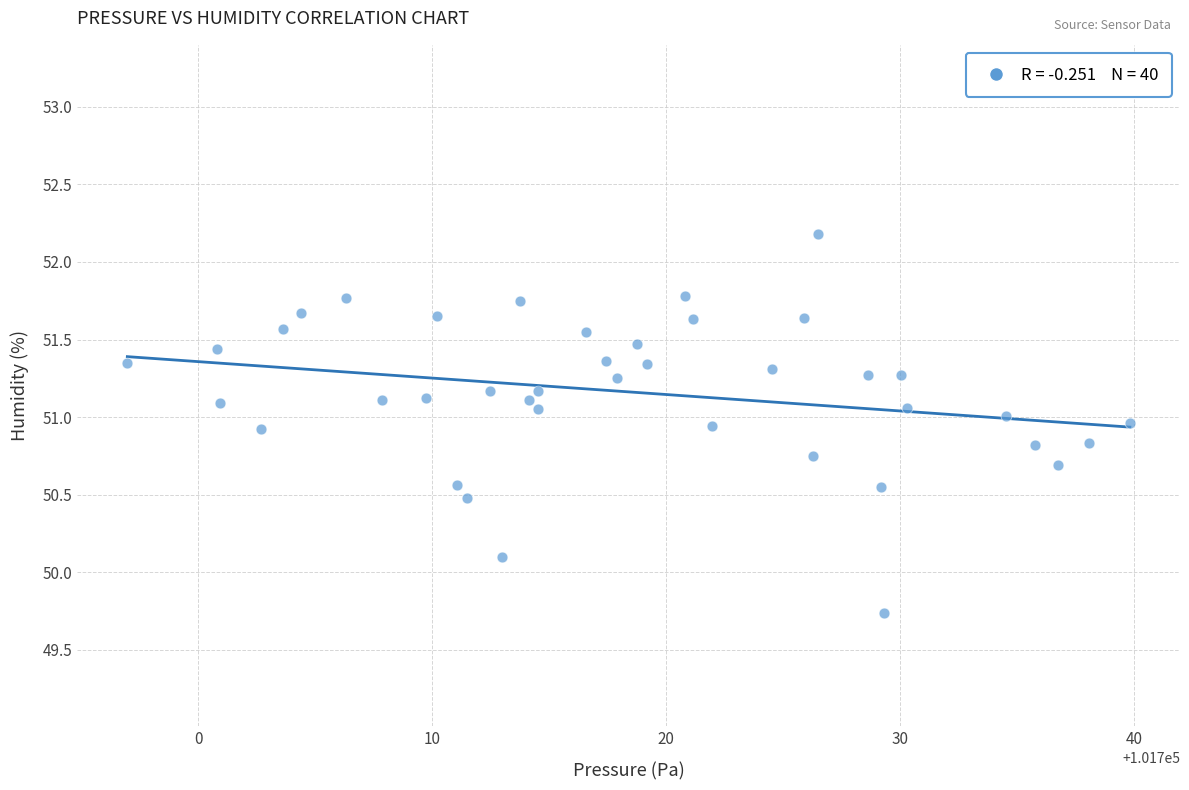

What is the range of X values (max minus min)?

42.8